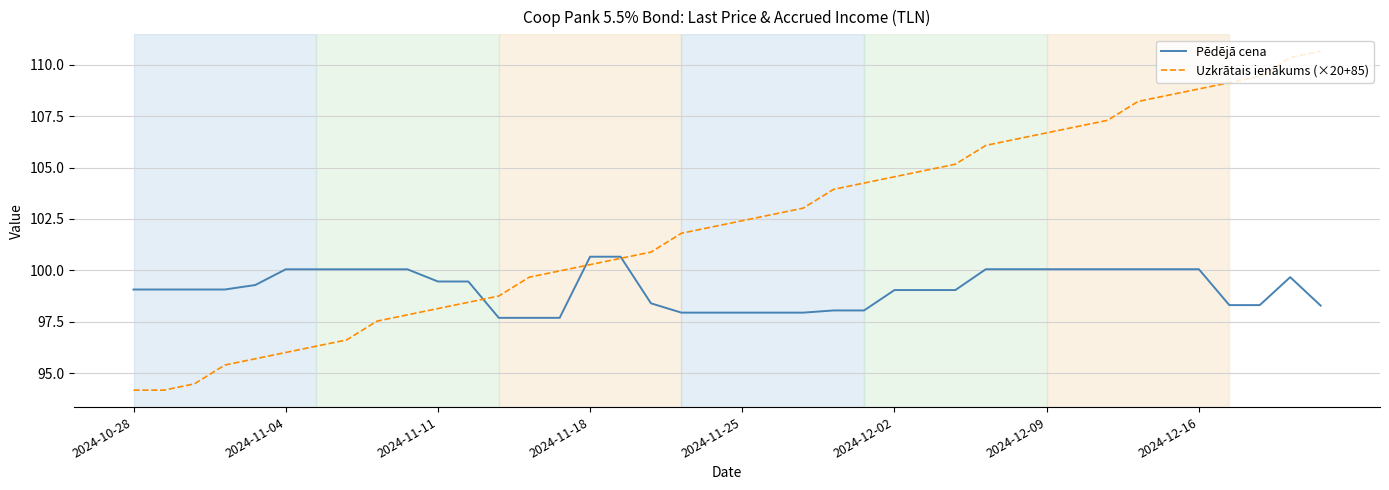

Which series has the largest range (max minus min)?

Uzkrātais ienākums (×20+85)